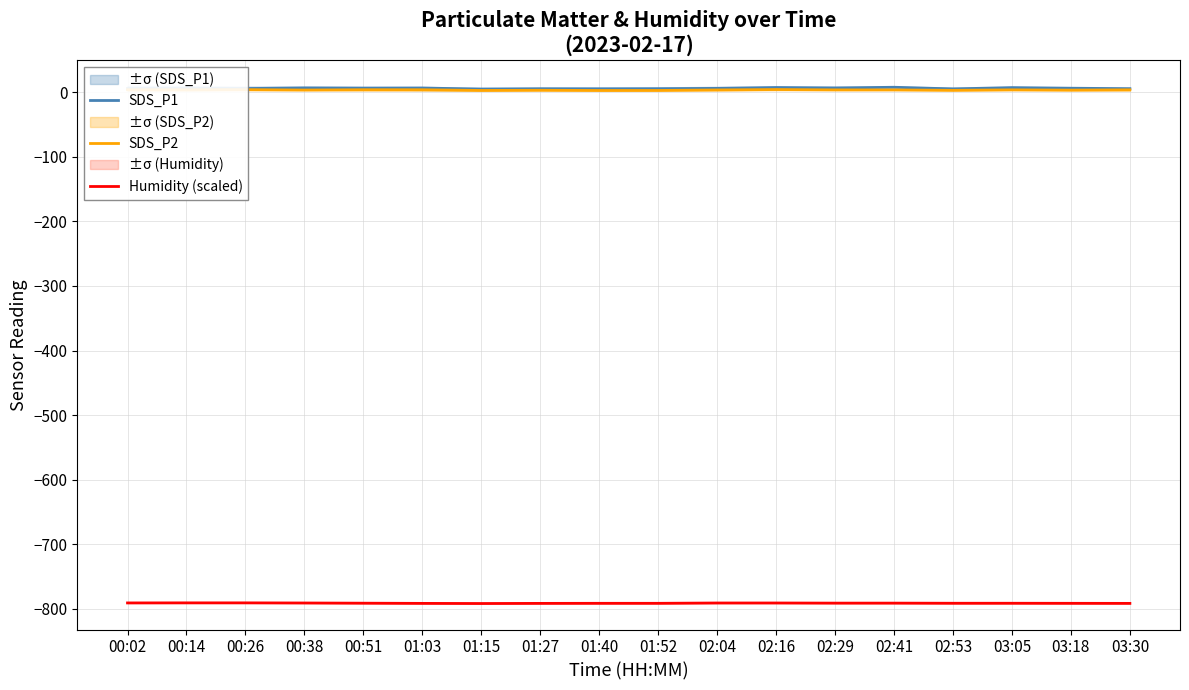

What is the value of the SDS_P2 point at the 16th from the left?

3.9